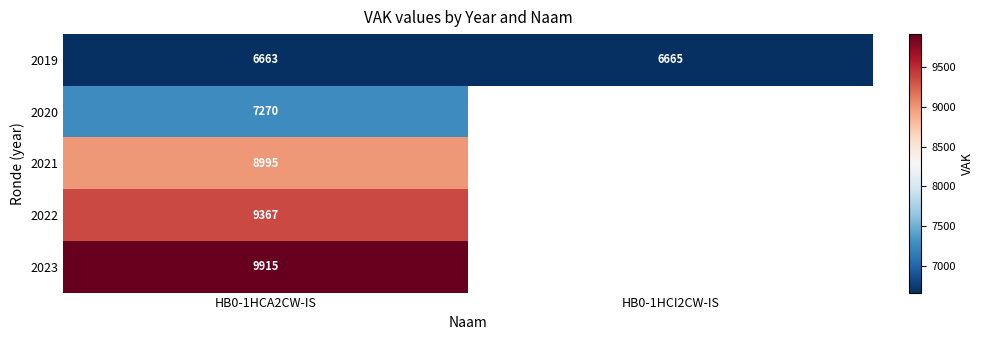

What is the sum of all 2019 values?

13328